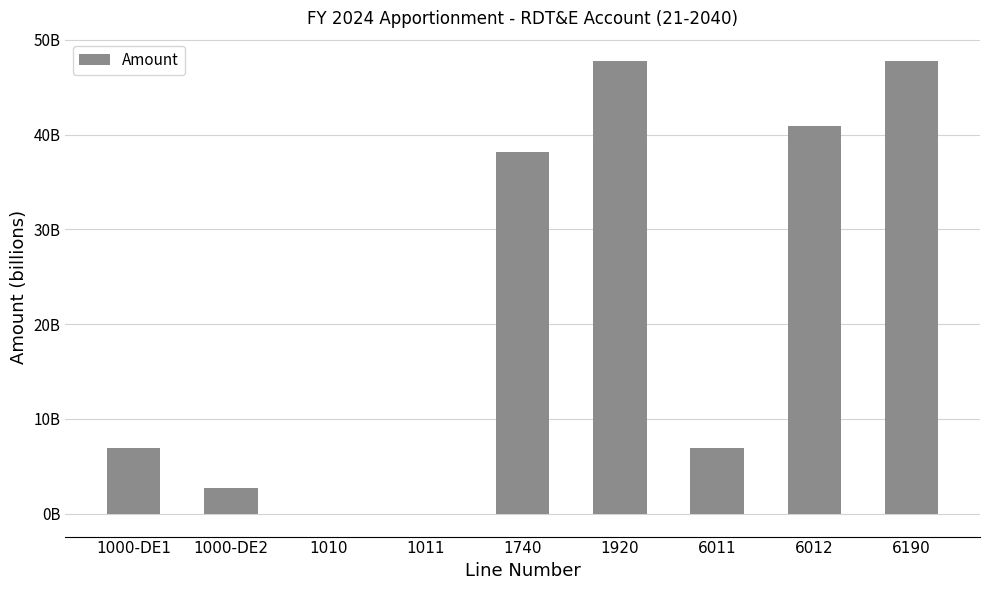

What is the change in value from 1010 to 1920?

+47821588019